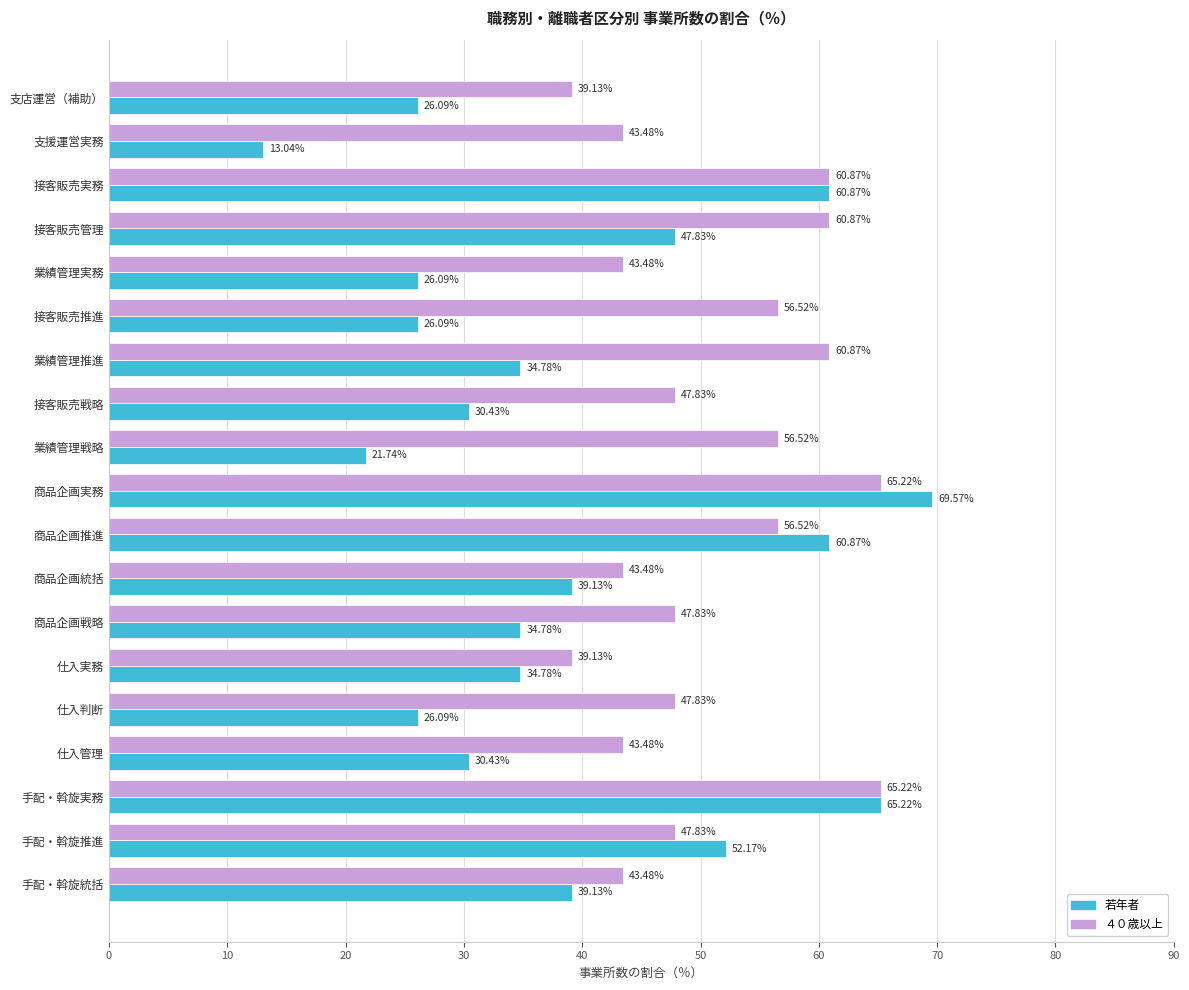

What are all the series names shown in the legend?

若年者, ４０歳以上